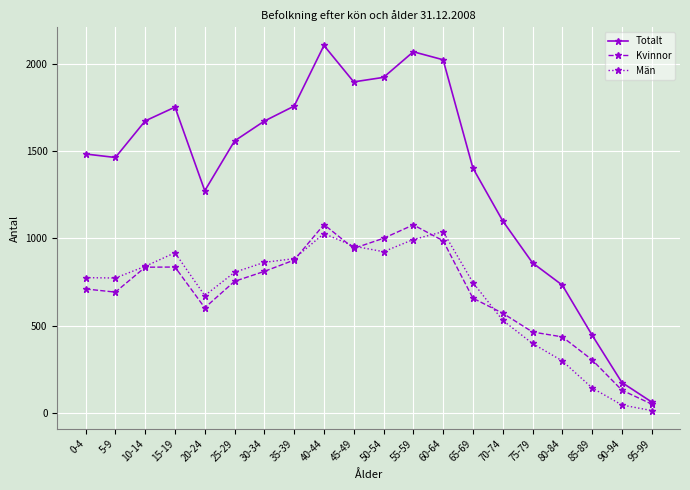

Which label corresponds to the smallest value in the chart?

95-99